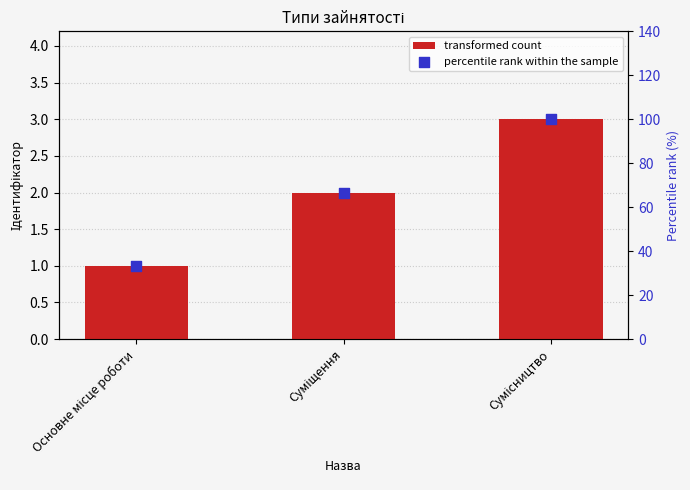

Which series reaches the maximum Y coordinate?

percentile rank within the sample